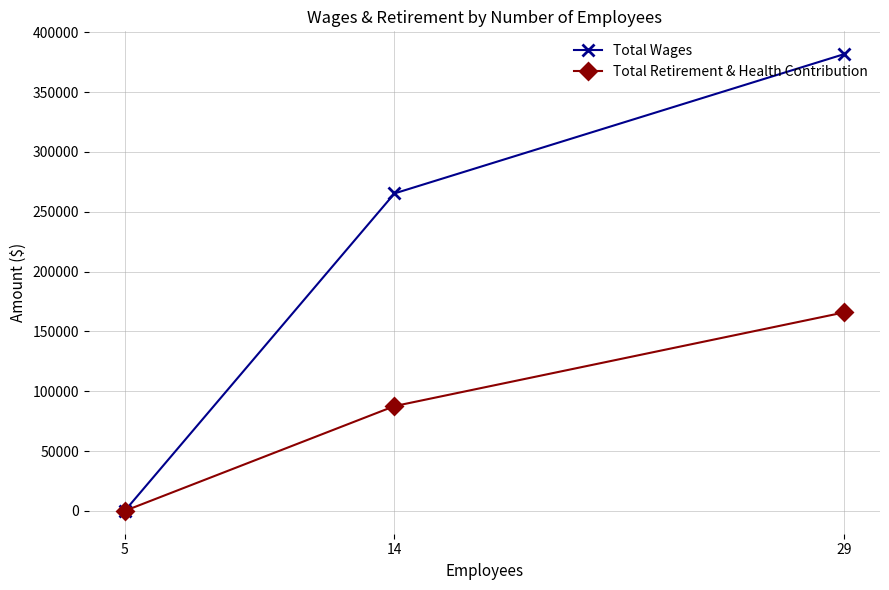

Rank the series by their maximum value, from highest to lowest.

Total Wages, Total Retirement & Health Contribution